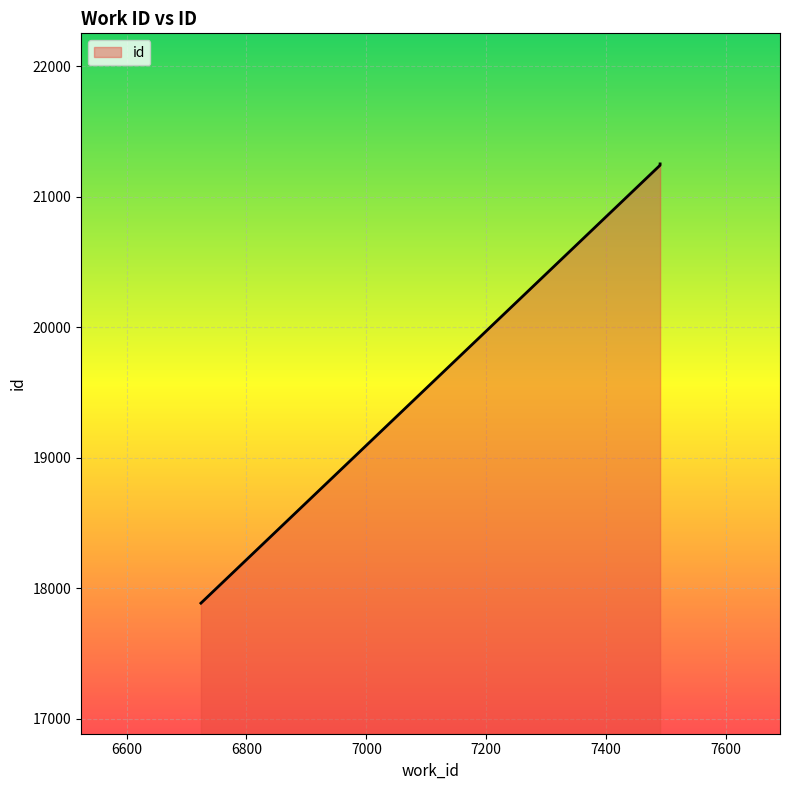

How many lines are shown in the chart?

1